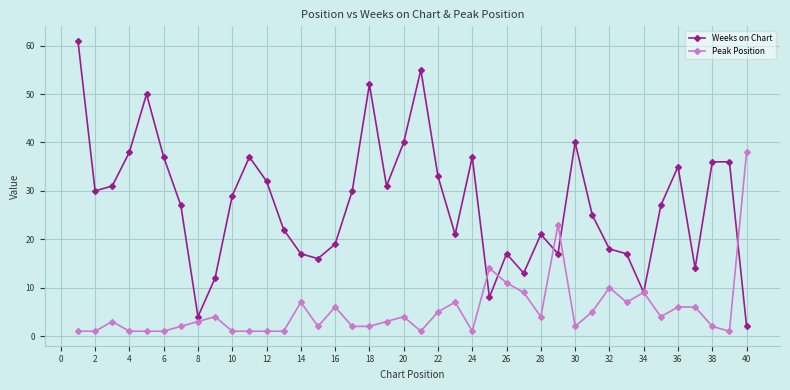

Which series has the largest total across all categories?

Weeks on Chart